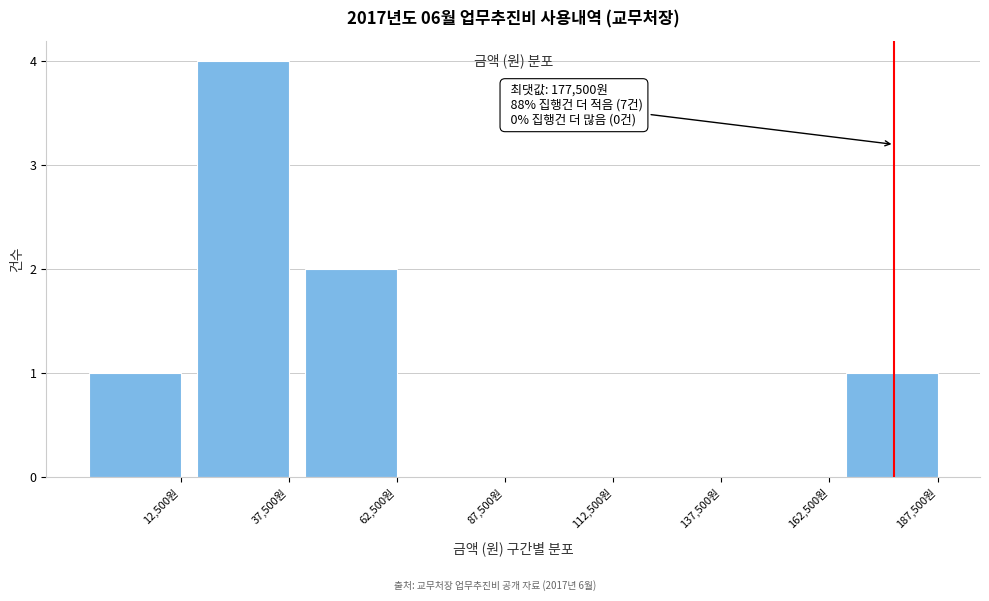

Reading left to right, what are all the values shown in this chart?

12,500원=1	37,500원=4	62,500원=2	87,500원=0	112,500원=0	137,500원=0	162,500원=0	187,500원=1